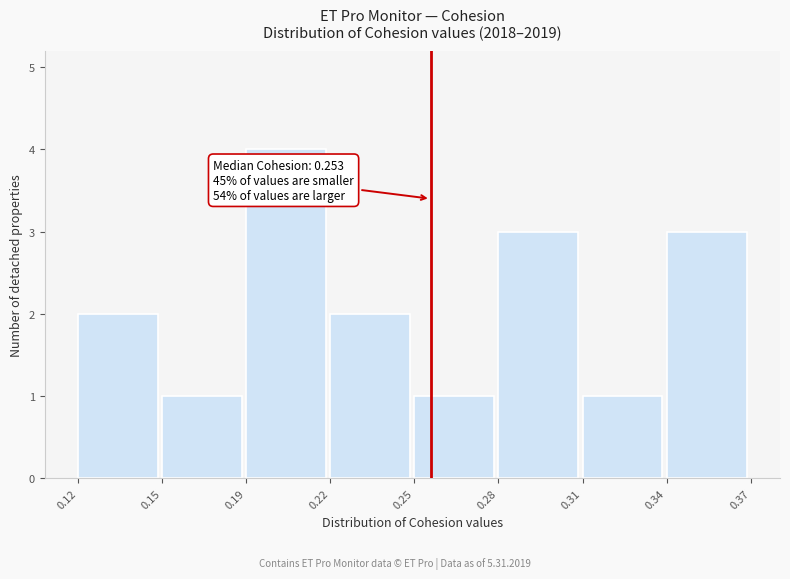

Reading left to right, transcribe all the data shown in this chart.

2	1	4	2	1	3	1	3